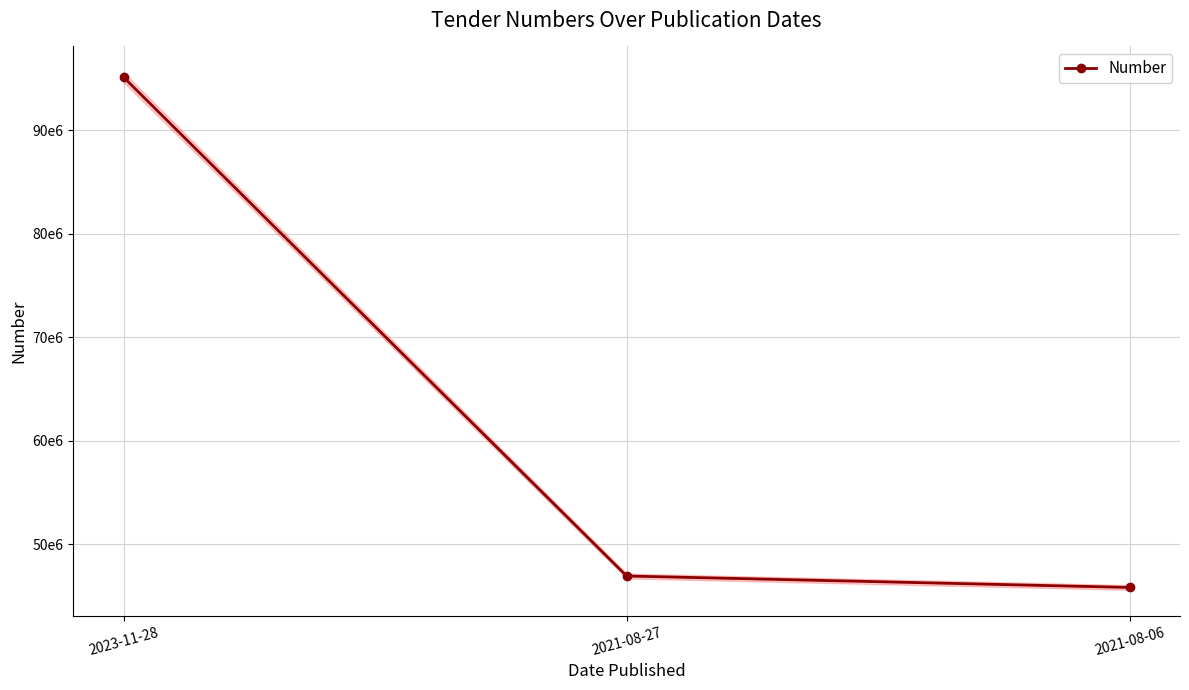

What is the difference between the maximum and minimum values?

49258537